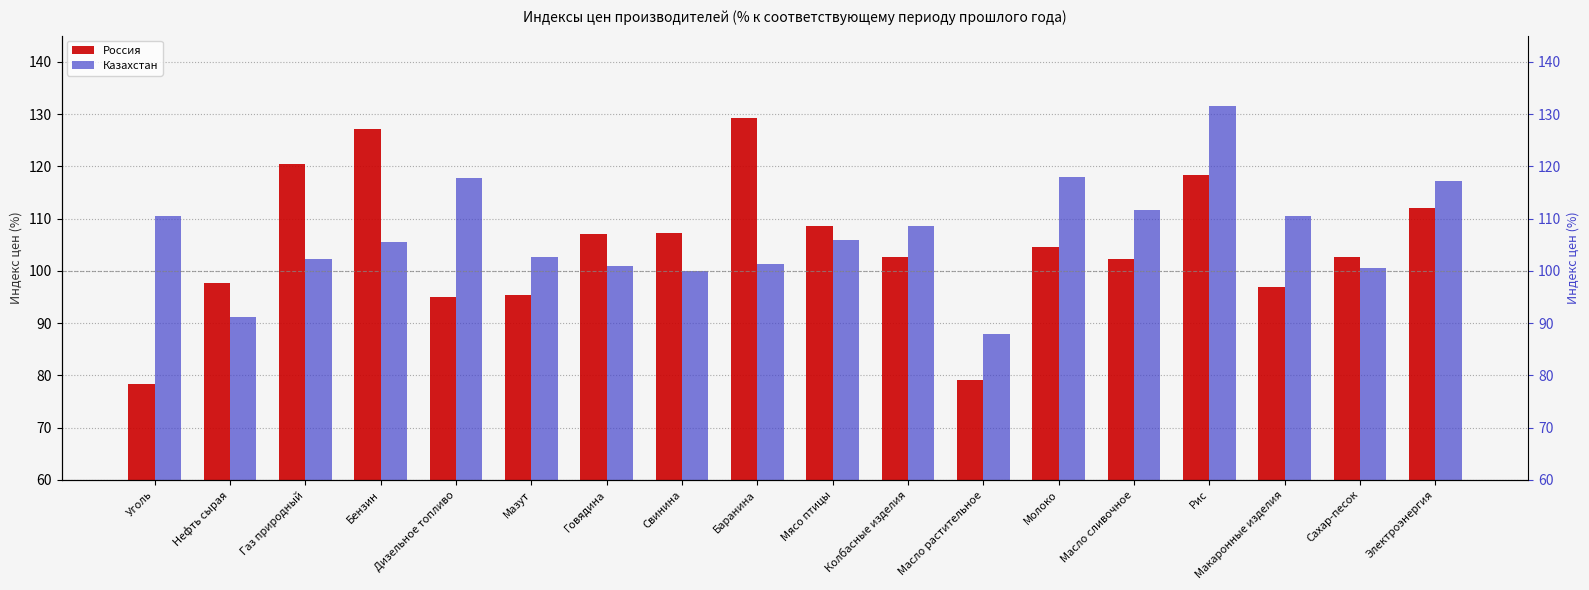

List the labels in order of Россия value, smallest first.

Уголь, Масло растительное, Дизельное топливо, Мазут, Макаронные изделия, Нефть сырая, Масло сливочное, Сахар-песок, Колбасные изделия, Молоко, Говядина, Свинина, Мясо птицы, Электроэнергия, Рис, Газ природный, Бензин, Баранина